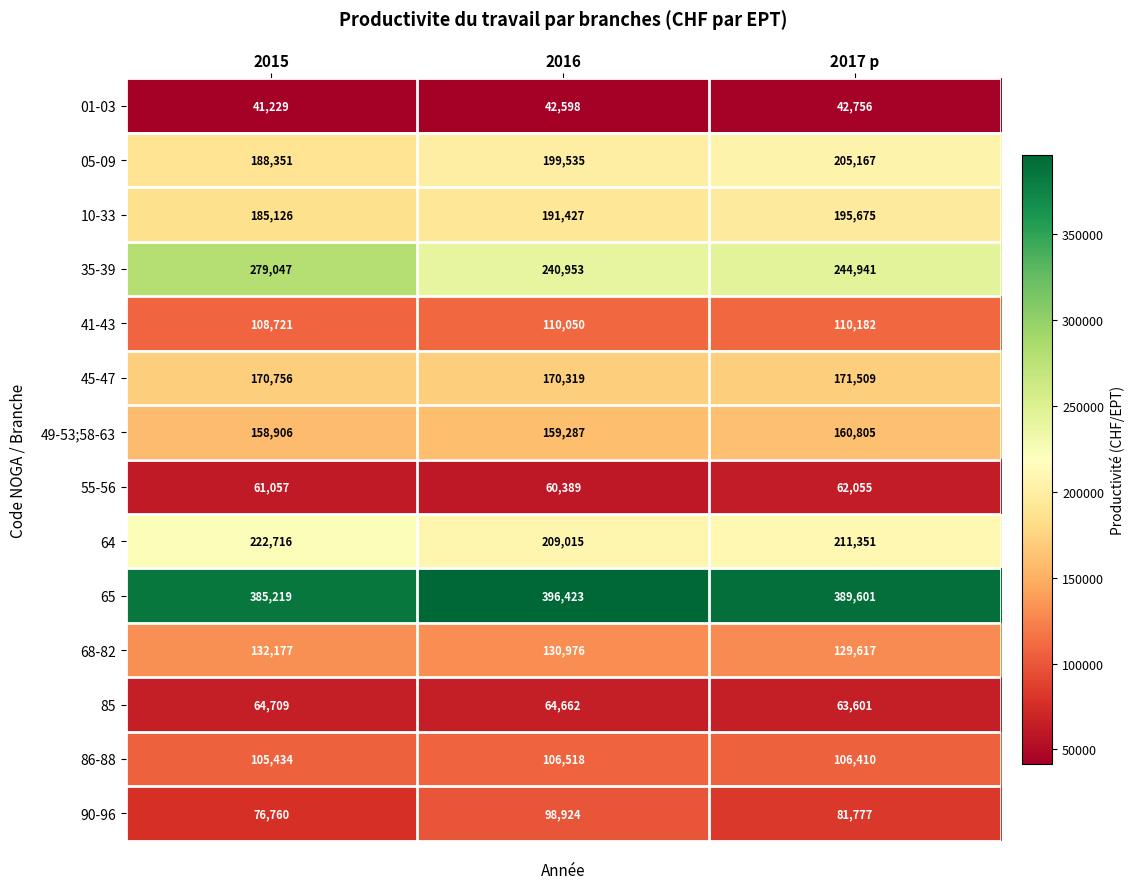

Is it true that 64 equals 325183 at 2017 p?

False